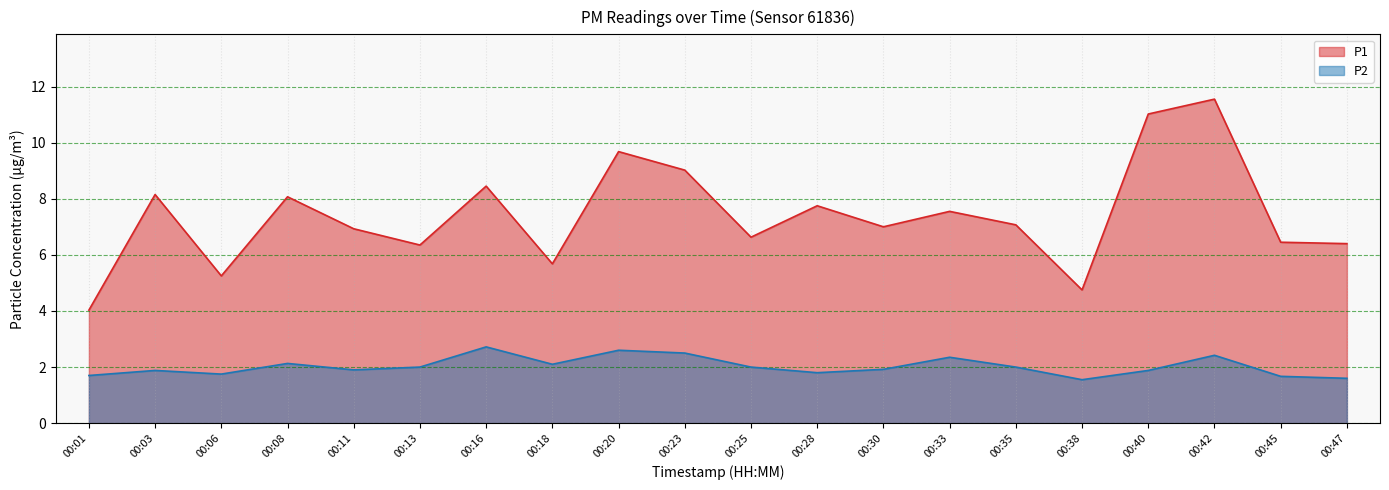

What is the approximate value of P1 at 00:38?

4.8